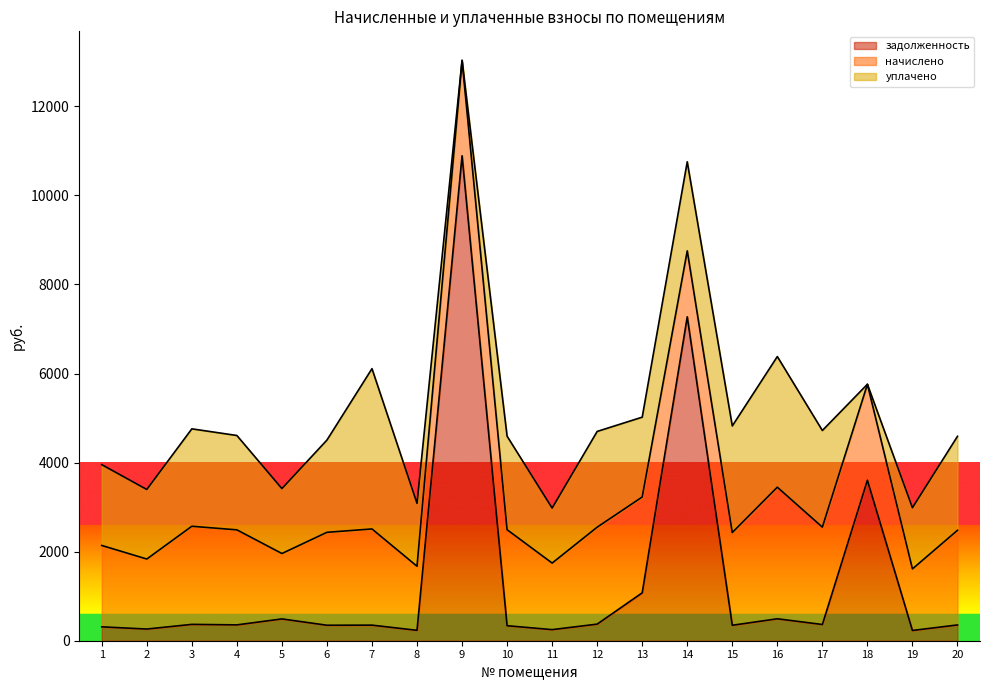

True or false: уплачено has more than 1 points higher than both neighbors.

True